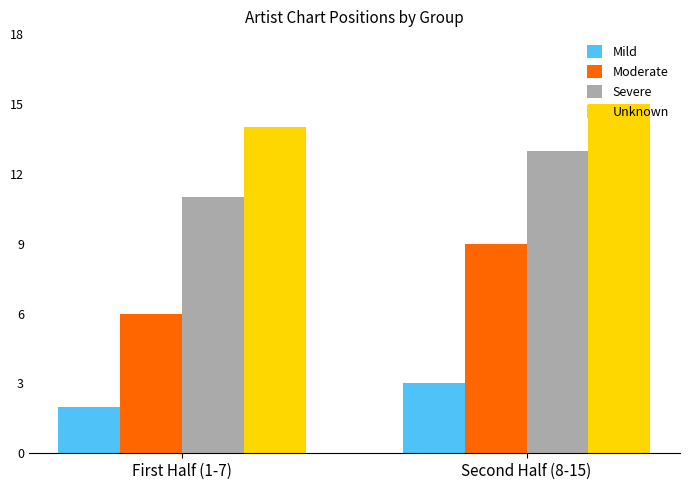

The value of Unknown at First Half (1-7) is 6. True or false?

False